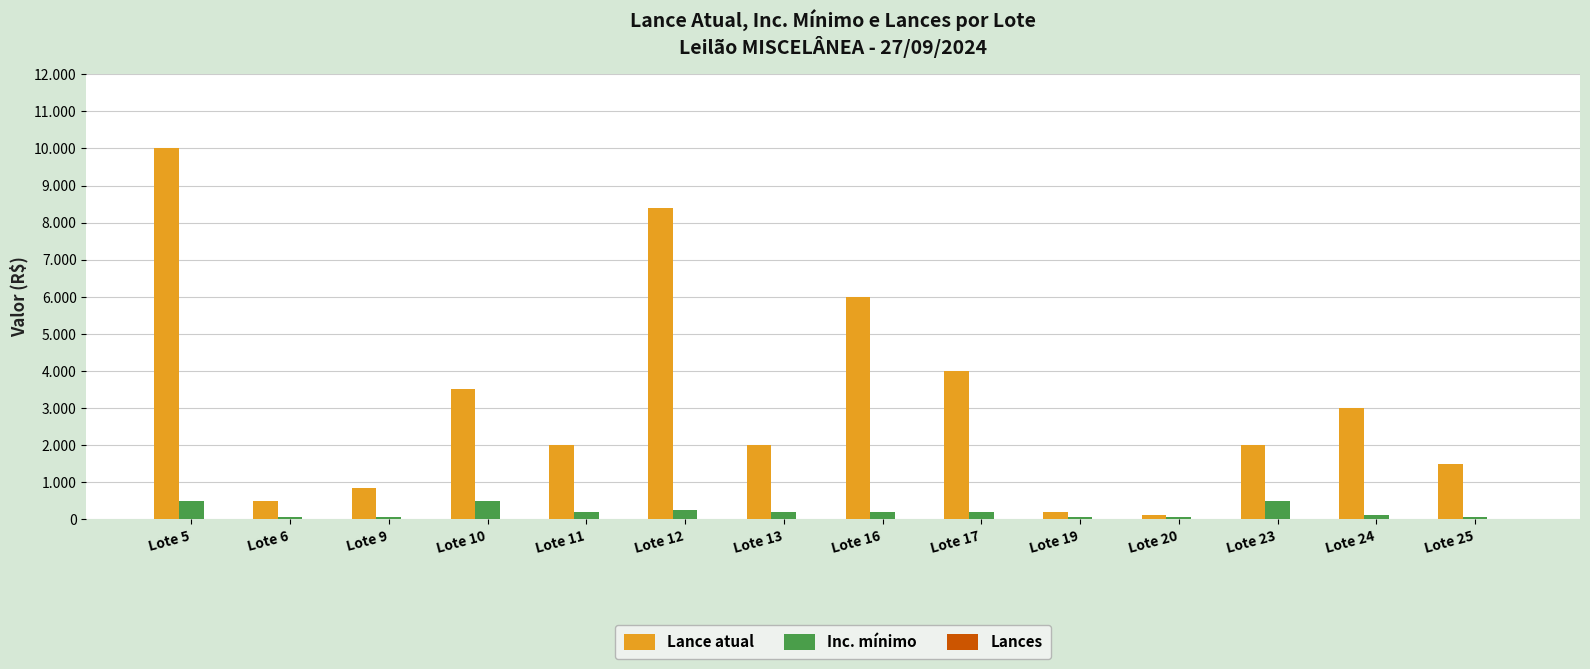

Are the bars grouped side by side (vs. stacked)?

Yes